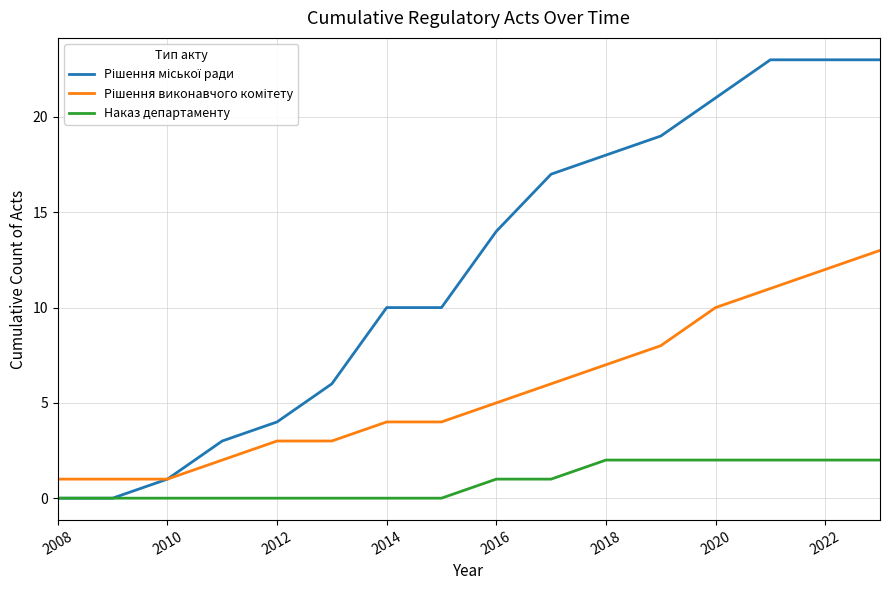

What is the maximum value shown in the chart?

23